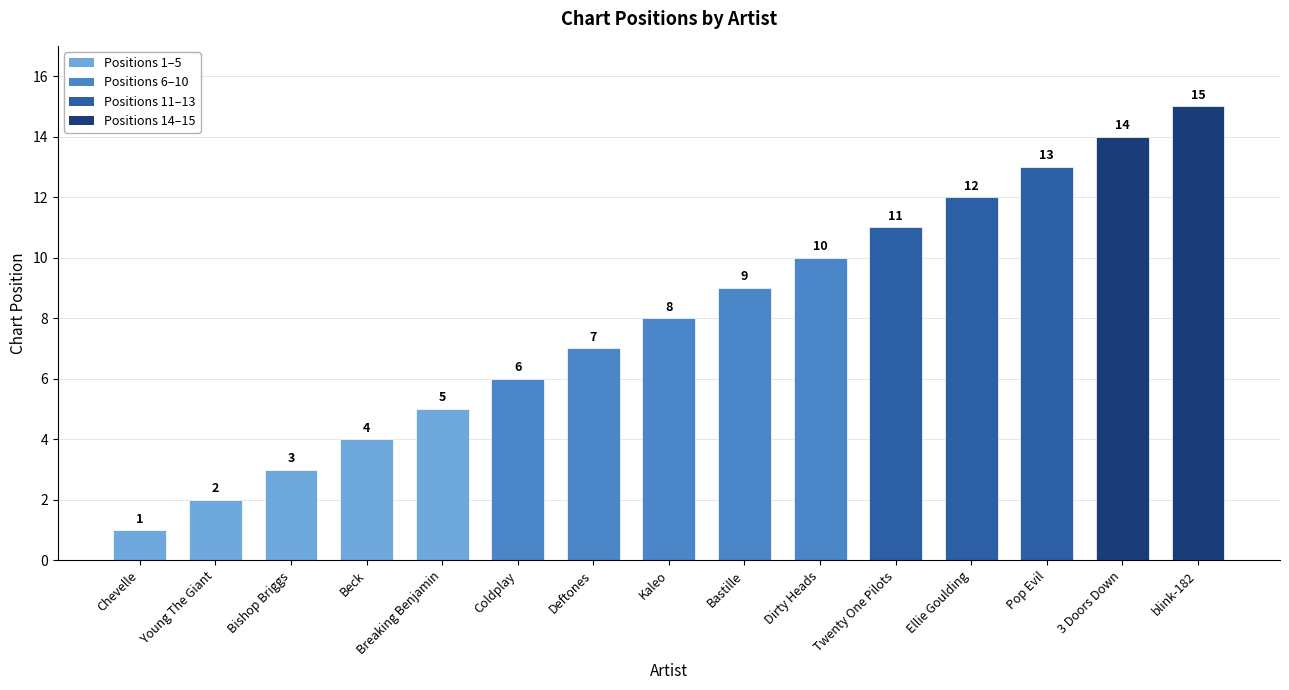

What is the label of the 10th bar from the left?

Dirty Heads